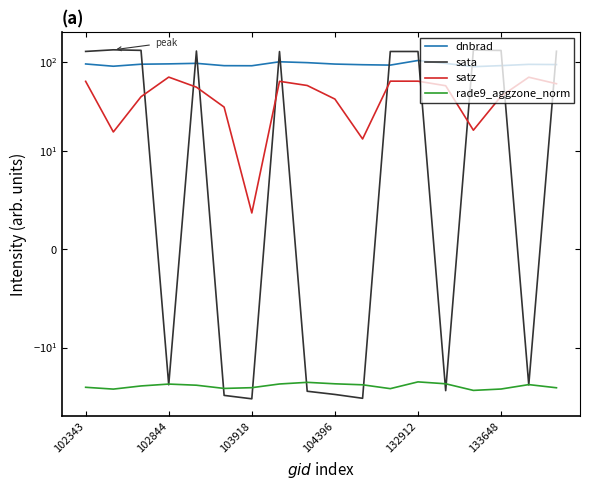

List the series in order of their peak value, highest first.

sata, dnbrad, satz, rade9_aggzone_norm